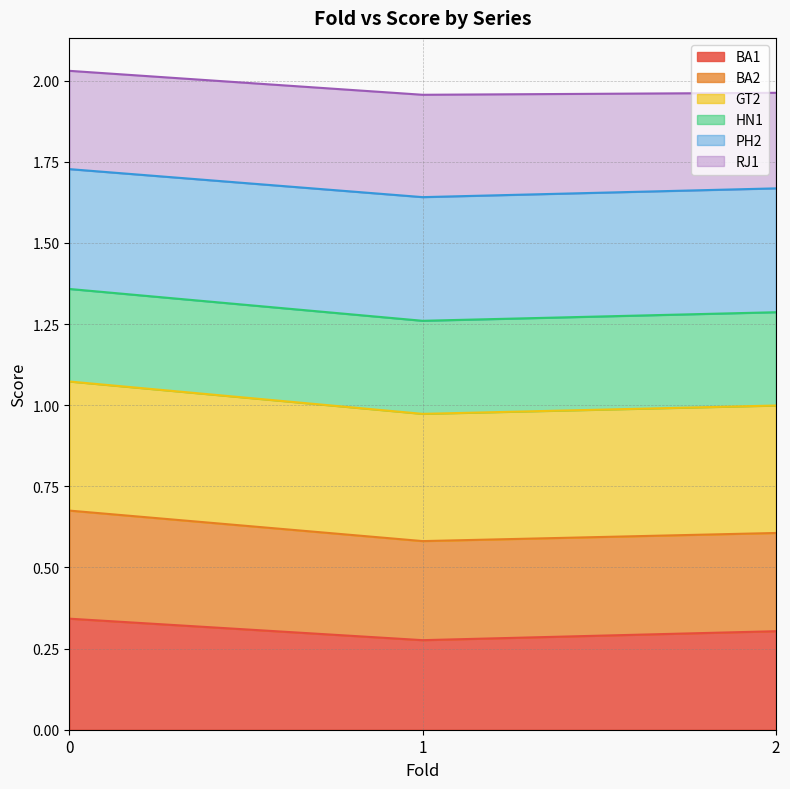

Does the chart display data point markers on the line(s)?

No